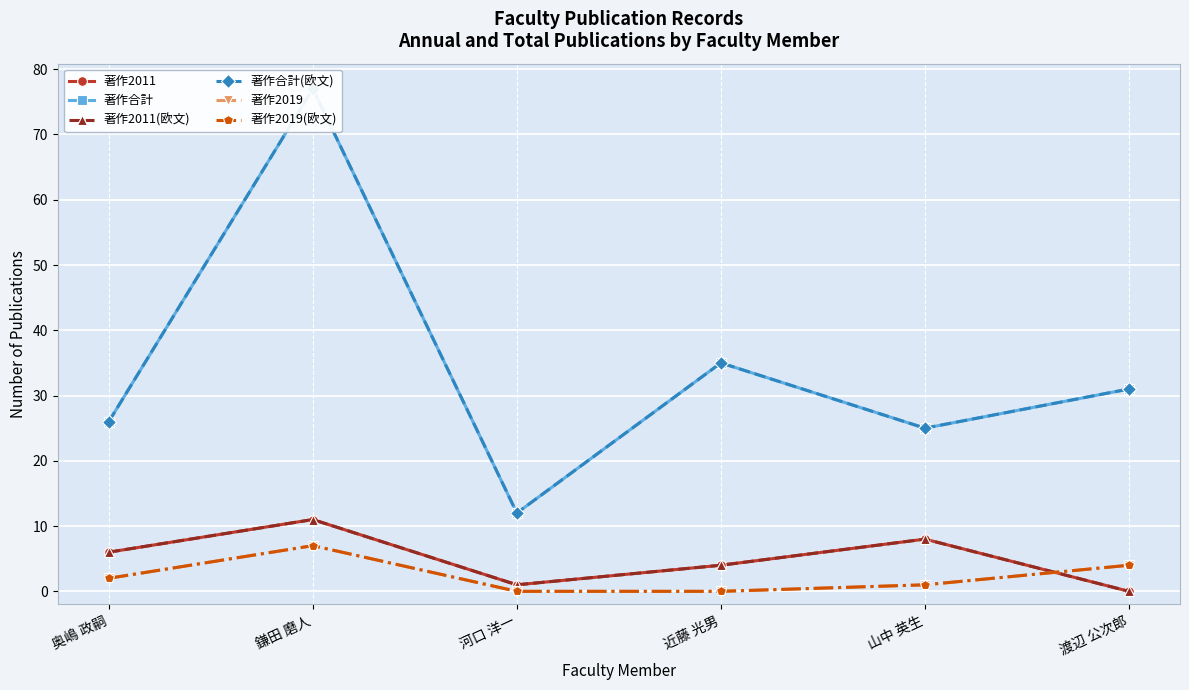

Reading right to left, what are all the values shown in this chart?

著作2011: 0	8	4	1	11	6
著作合計: 31	25	35	12	77	26
著作2011(欧文): 0	8	4	1	11	6
著作合計(欧文): 31	25	35	12	77	26
著作2019: 4	1	0	0	7	2
著作2019(欧文): 4	1	0	0	7	2